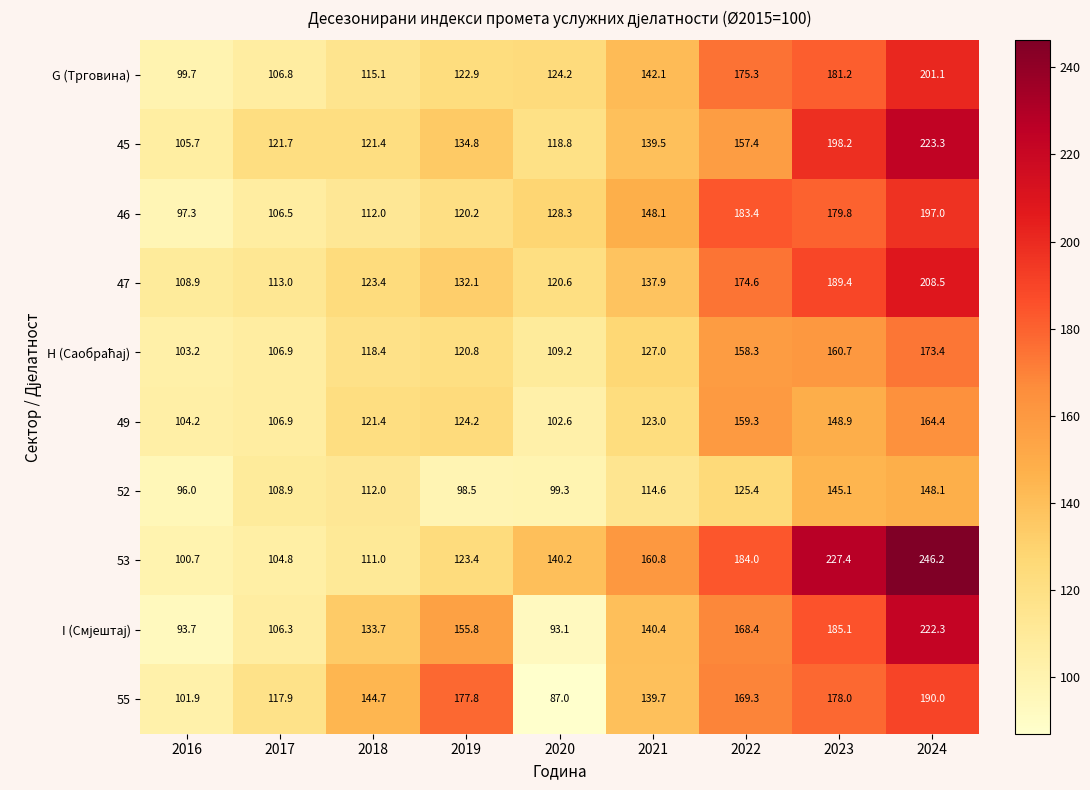

What is the minimum value shown in the chart?

87.0